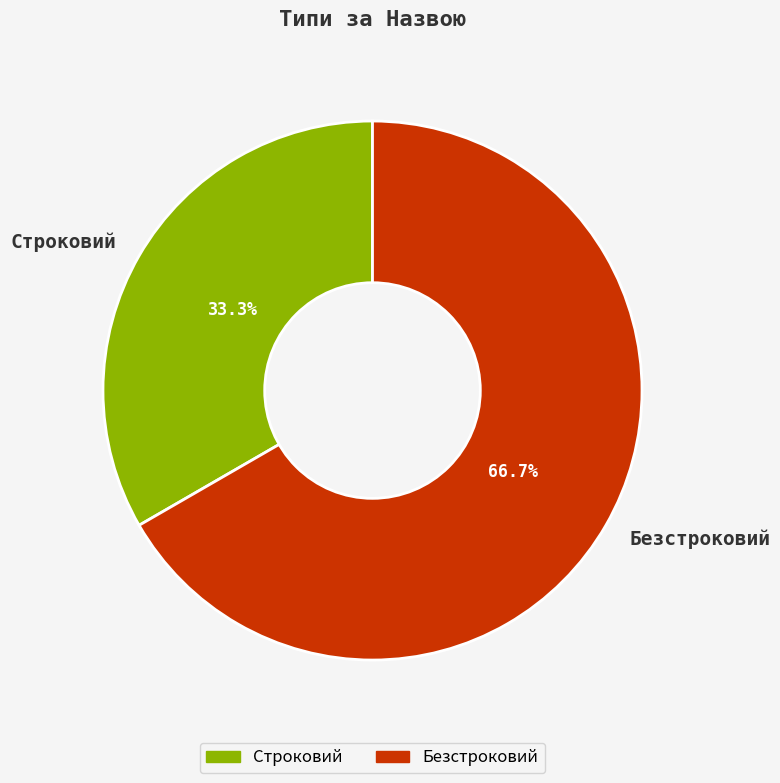

How many segments does this pie chart have?

2